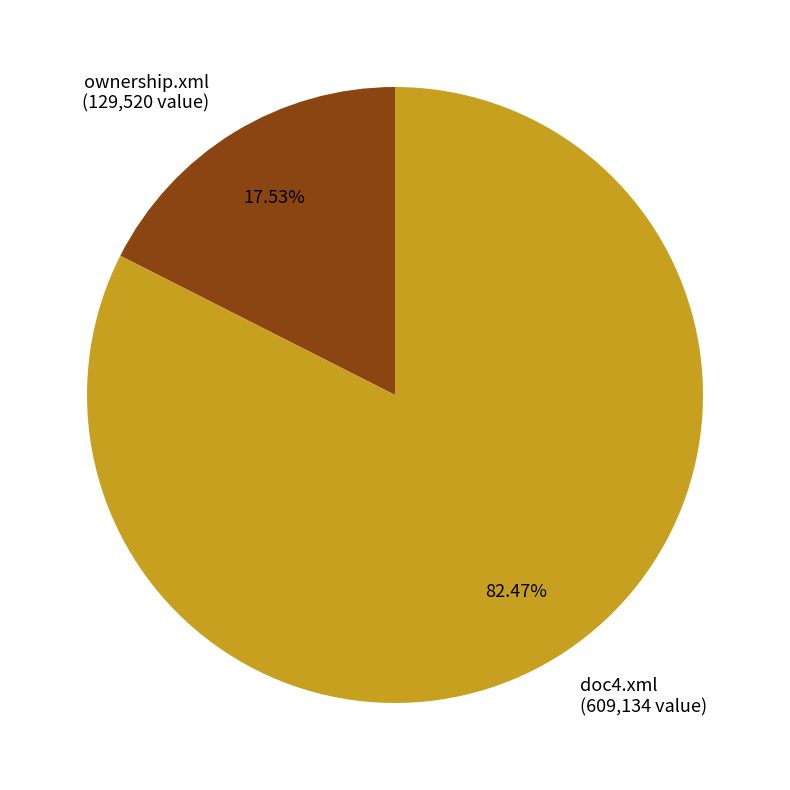

To the nearest percent, what is the average slice percentage?

50%